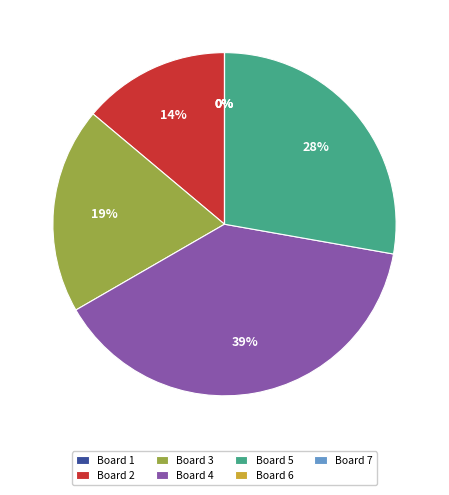

Rank the categories by value from highest to lowest.

Board 4, Board 5, Board 3, Board 2, Board 1, Board 6, Board 7